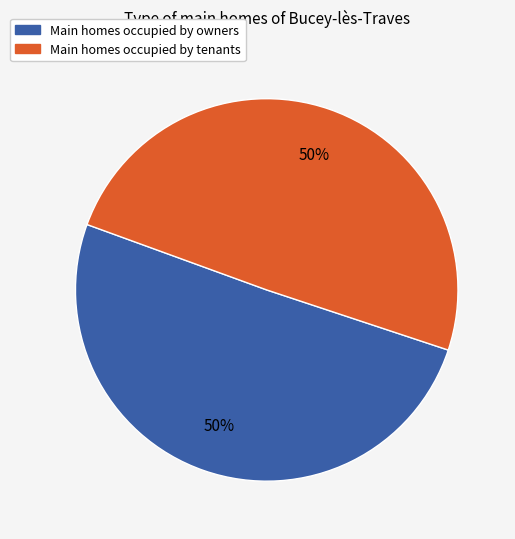

To the nearest percent, what is the average slice percentage?

50%